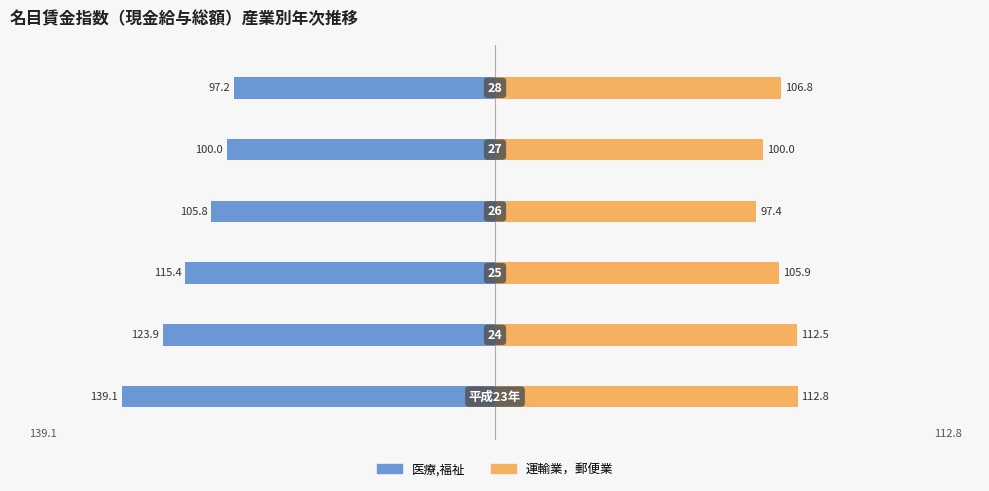

How many values in the 運輸業，郵便業 series exceed 106?

3